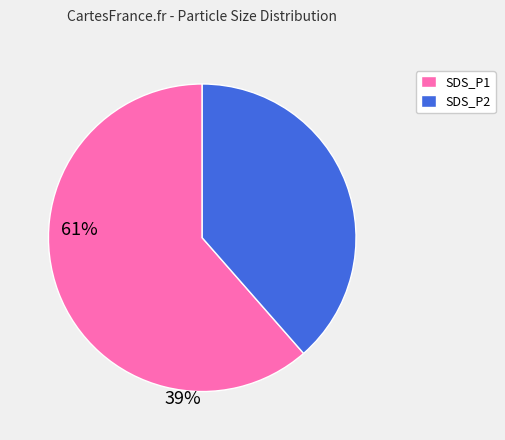

True or false: SDS_P2 accounts for 39% of the total.

True